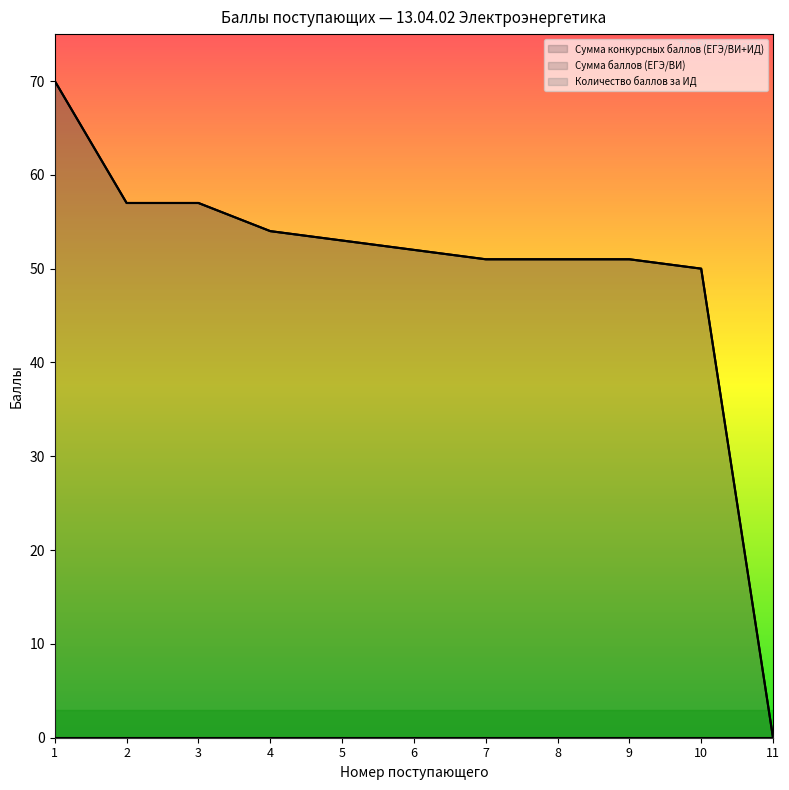

The Количество баллов за ИД (line) series shows 0 at 6. True or false?

True